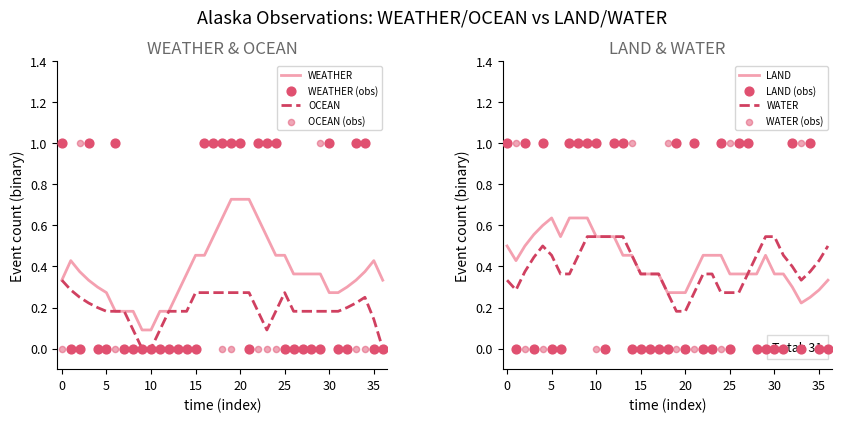

Which series contains the highest Y value?

WEATHER